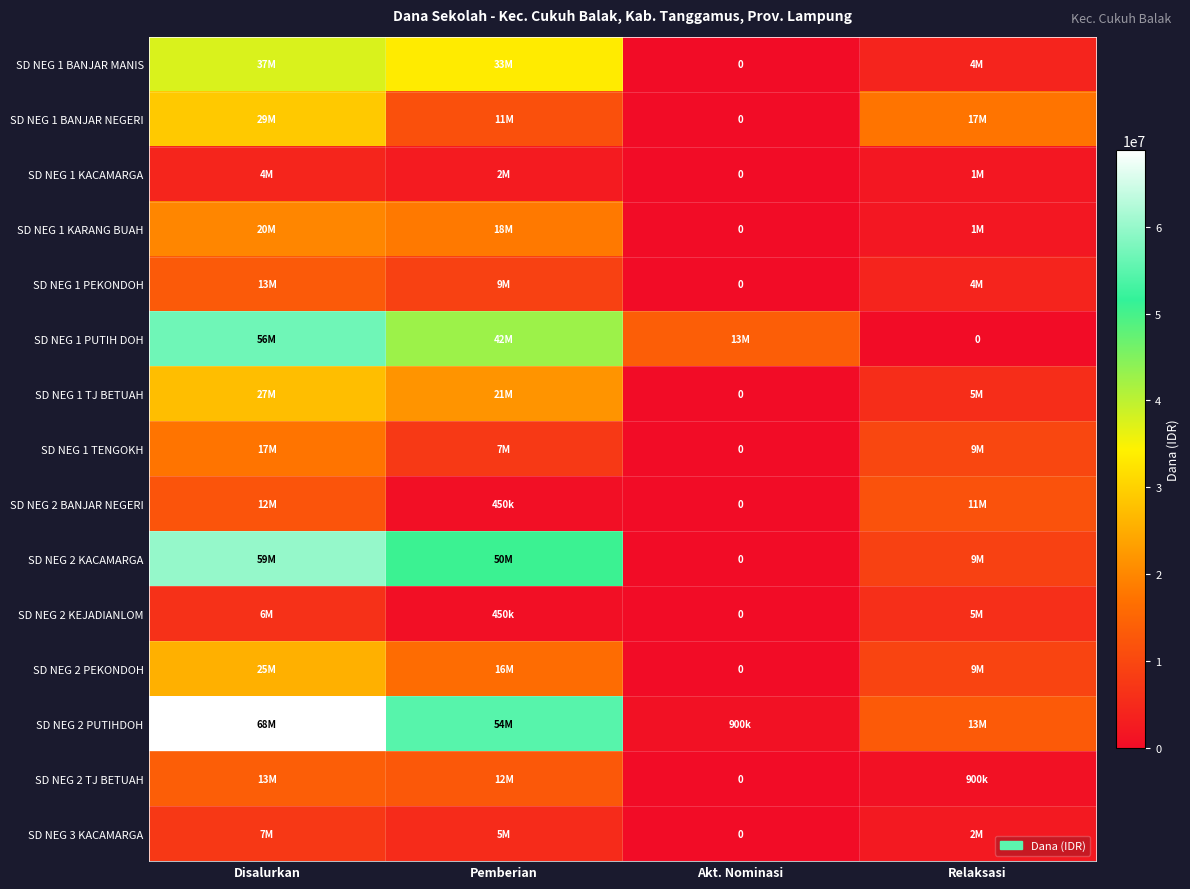

Where does the SD NEG 1 TJ BETUAH series first go above 21825000?

Disalurkan